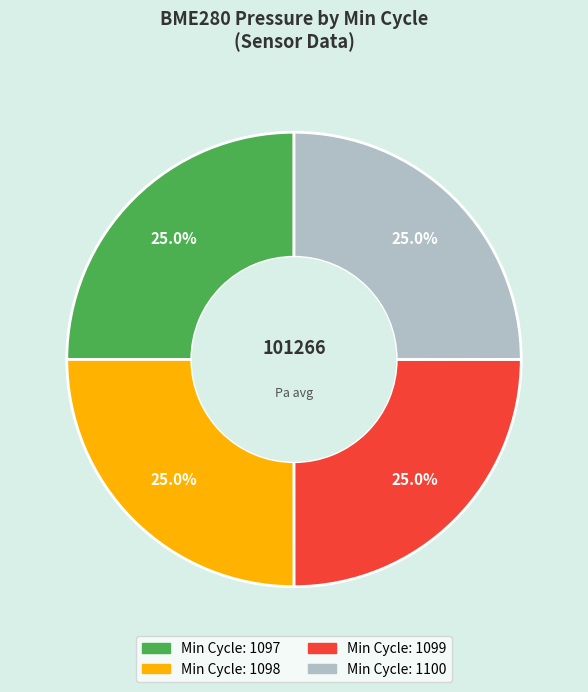

Is there a majority slice in this chart?

No